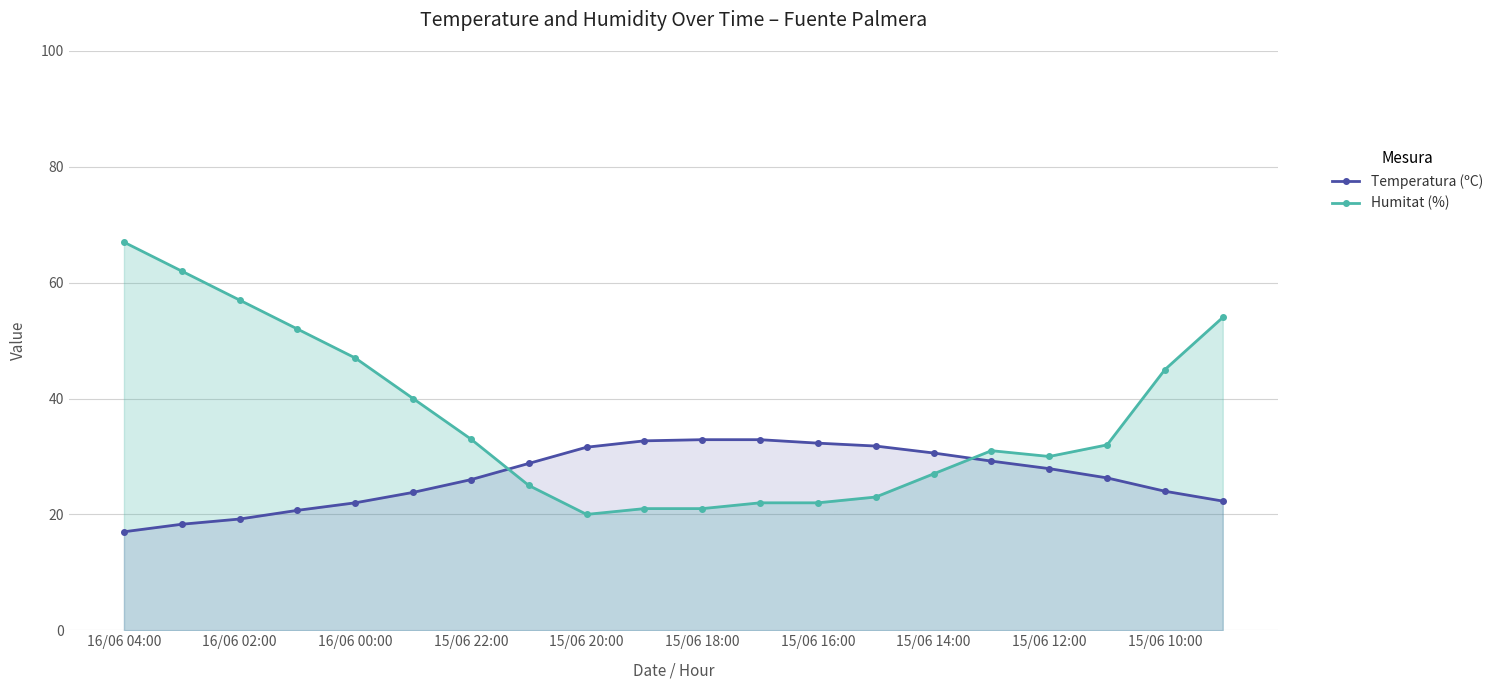

What is the approximate value of Humitat (%) at 16/06 00:00?

47.0